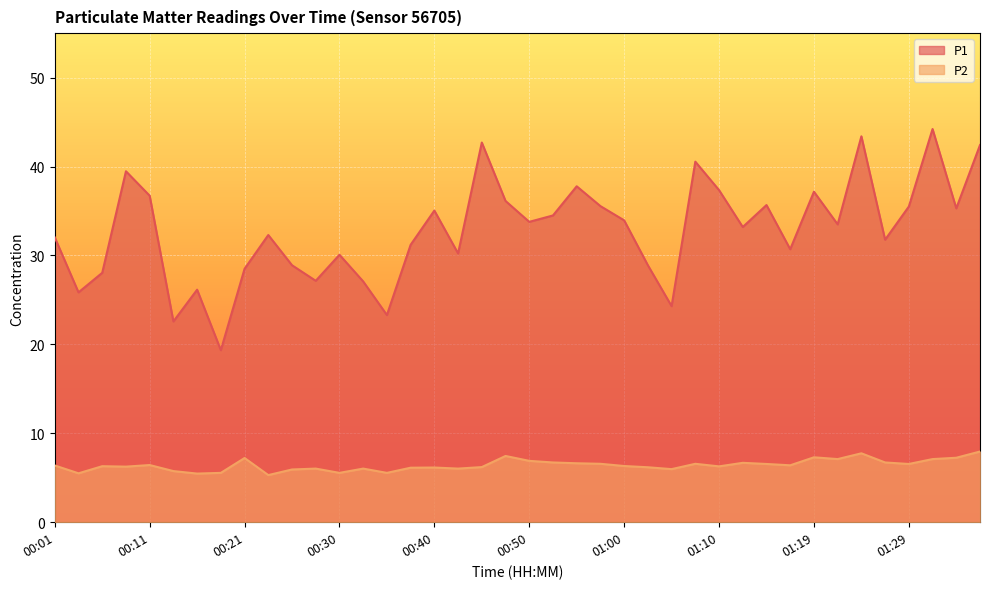

What is the spread (max minus min) of values at 00:26?

23.0